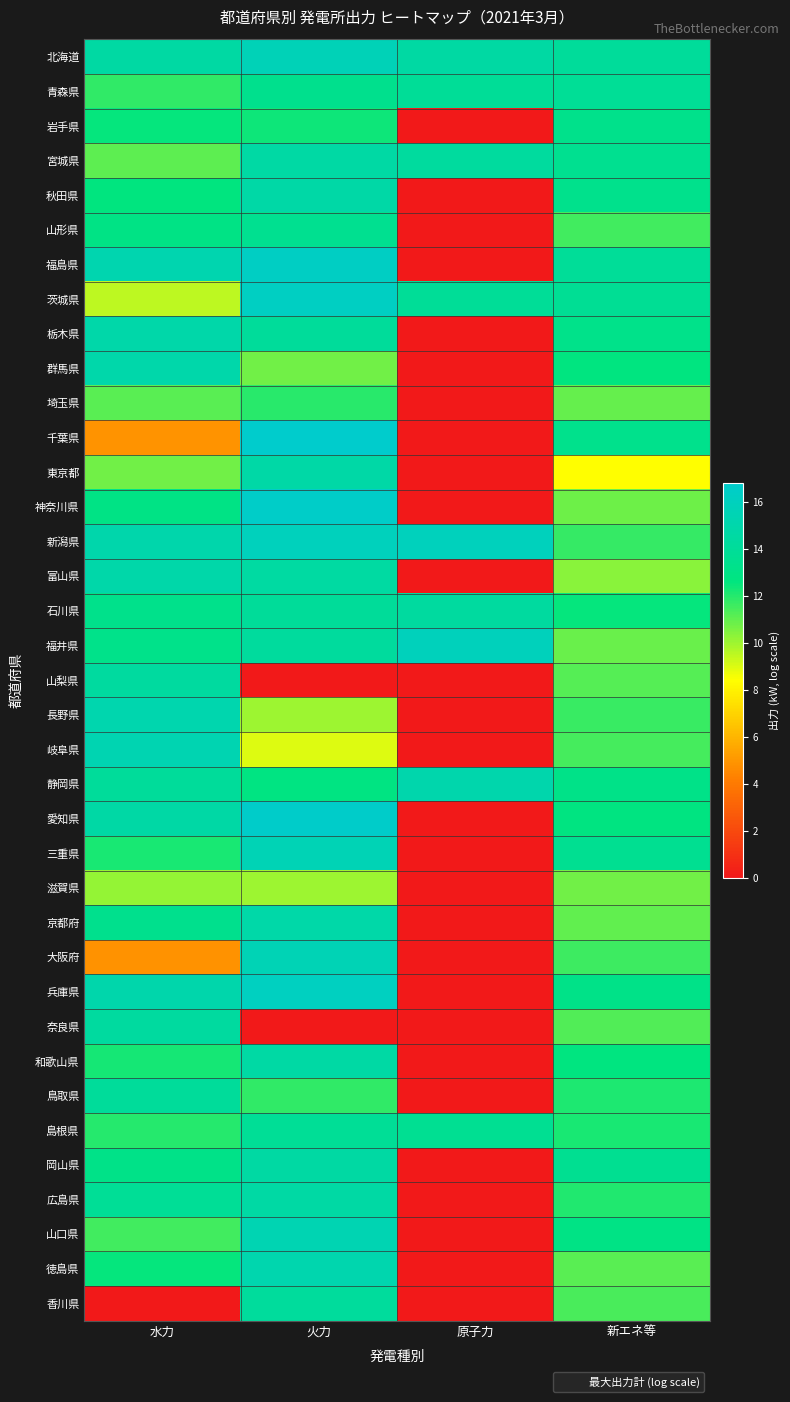

Reading left to right, list all the values displayed in this chart.

北海道: 水力=14.5	火力=15.7	原子力=14.5	新エネ等=14.1
青森県: 水力=11.8	火力=13.4	原子力=13.9	新エネ等=13.8
岩手県: 水力=12.5	火力=12.4	原子力=0.0	新エネ等=13.3
宮城県: 水力=11.1	火力=14.6	原子力=14.3	新エネ等=13.5
秋田県: 水力=12.6	火力=14.7	原子力=0.0	新エネ等=13.3
山形県: 水力=12.9	火力=13.5	原子力=0.0	新エネ等=11.5
福島県: 水力=15.2	火力=16.3	原子力=0.0	新エネ等=14.0
茨城県: 水力=9.5	火力=16.2	原子力=13.9	新エネ等=13.7
栃木県: 水力=14.9	火力=14.1	原子力=0.0	新エネ等=13.2
群馬県: 水力=15.0	火力=10.7	原子力=0.0	新エネ等=12.6
埼玉県: 水力=11.1	火力=11.9	原子力=0.0	新エネ等=10.9
千葉県: 水力=4.9	火力=16.8	原子力=0.0	新エネ等=13.3
東京都: 水力=10.7	火力=14.8	原子力=0.0	新エネ等=8.4
神奈川県: 水力=12.9	火力=16.6	原子力=0.0	新エネ等=10.8
新潟県: 水力=15.0	火力=15.9	原子力=15.9	新エネ等=11.7
富山県: 水力=14.9	火力=14.5	原子力=0.0	新エネ等=10.3
石川県: 水力=13.3	火力=14.0	原子力=14.4	新エネ等=12.5
福井県: 水力=13.2	火力=14.2	原子力=15.9	新エネ等=10.9
山梨県: 水力=14.3	火力=0.0	原子力=0.0	新エネ等=11.2
長野県: 水力=15.1	火力=10.0	原子力=0.0	新エネ等=11.7
岐阜県: 水力=15.3	火力=8.9	原子力=0.0	新エネ等=11.5
静岡県: 水力=14.1	火力=12.8	原子力=15.1	新エネ等=13.1
愛知県: 水力=14.7	火力=16.7	原子力=0.0	新エネ等=12.7
三重県: 水力=12.2	火力=15.6	原子力=0.0	新エネ等=13.6
滋賀県: 水力=10.2	火力=10.0	原子力=0.0	新エネ等=10.7
京都府: 水力=13.4	火力=14.8	原子力=0.0	新エネ等=11.0
大阪府: 水力=4.8	火力=15.5	原子力=0.0	新エネ等=11.6
兵庫県: 水力=15.0	火力=16.1	原子力=0.0	新エネ等=13.1
奈良県: 水力=14.4	火力=0.0	原子力=0.0	新エネ等=11.3
和歌山県: 水力=12.3	火力=14.6	原子力=0.0	新エネ等=12.6
鳥取県: 水力=14.1	火力=11.8	原子力=0.0	新エネ等=12.1
島根県: 水力=12.0	火力=13.9	原子力=13.6	新エネ等=12.2
岡山県: 水力=13.1	火力=14.6	原子力=0.0	新エネ等=13.5
広島県: 水力=13.8	火力=14.6	原子力=0.0	新エネ等=12.1
山口県: 水力=11.6	火力=15.4	原子力=0.0	新エネ等=12.9
徳島県: 水力=12.5	火力=15.2	原子力=0.0	新エネ等=11.1
香川県: 水力=0.0	火力=14.1	原子力=0.0	新エネ等=11.4